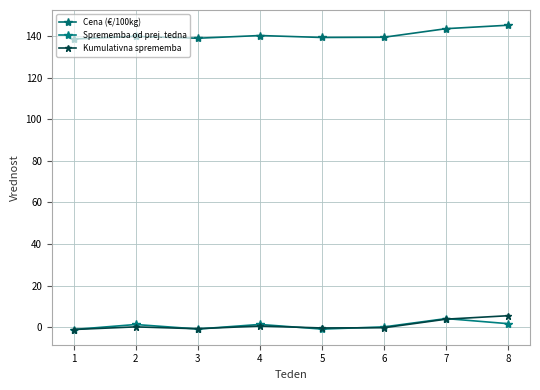

Count the number of data series in this chart.

3